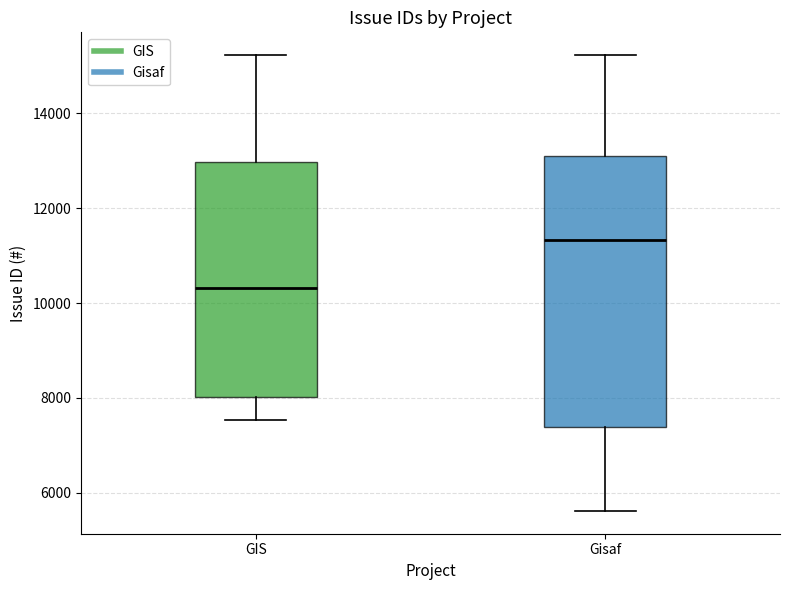

Reading left to right, transcribe this box plot: for each box, give where its median line is, the range the box spans, and where its two whiskers end, as read against the y-axis. The values are not printed on the chart, so give them approximately, as read against the axis.

GIS: median 10400, box 8000 to 13000, whiskers 7600 to 15200
Gisaf: median 11400, box 7400 to 13200, whiskers 5600 to 15200